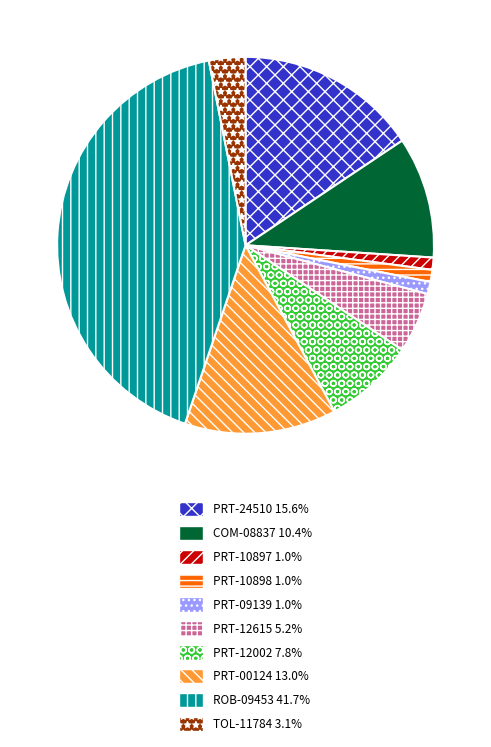

Combined, do PRT-00124 and PRT-12615 account for over 50%?

No